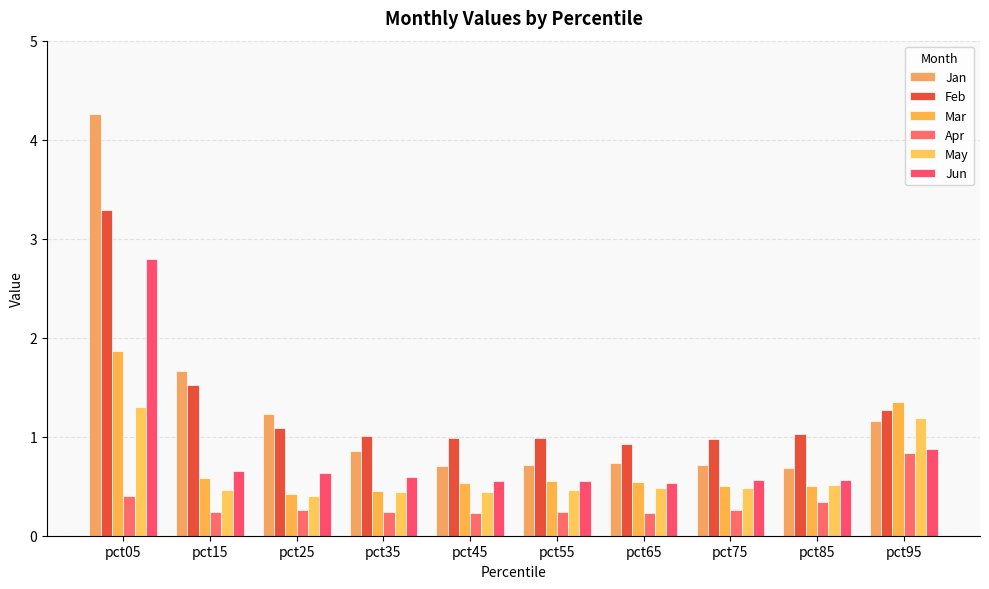

What are all the series names shown in the legend?

Jan, Feb, Mar, Apr, May, Jun